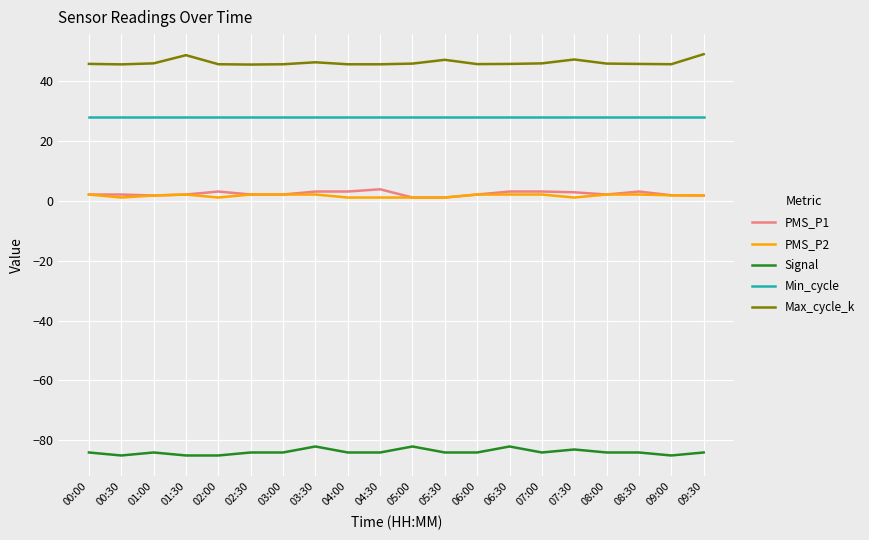

Which series has the largest total across all categories?

Max_cycle_k